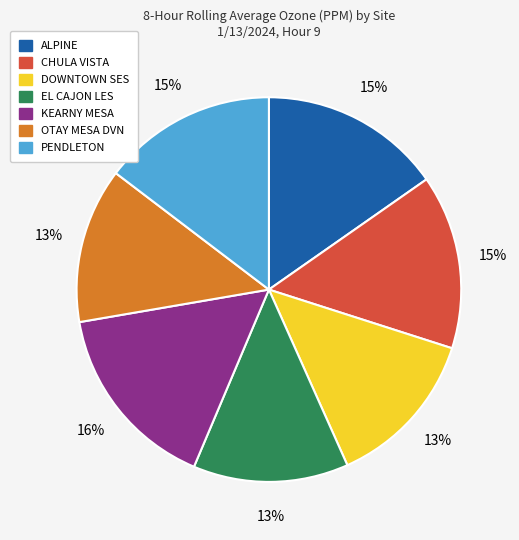

Count the number of slices in the pie.

7